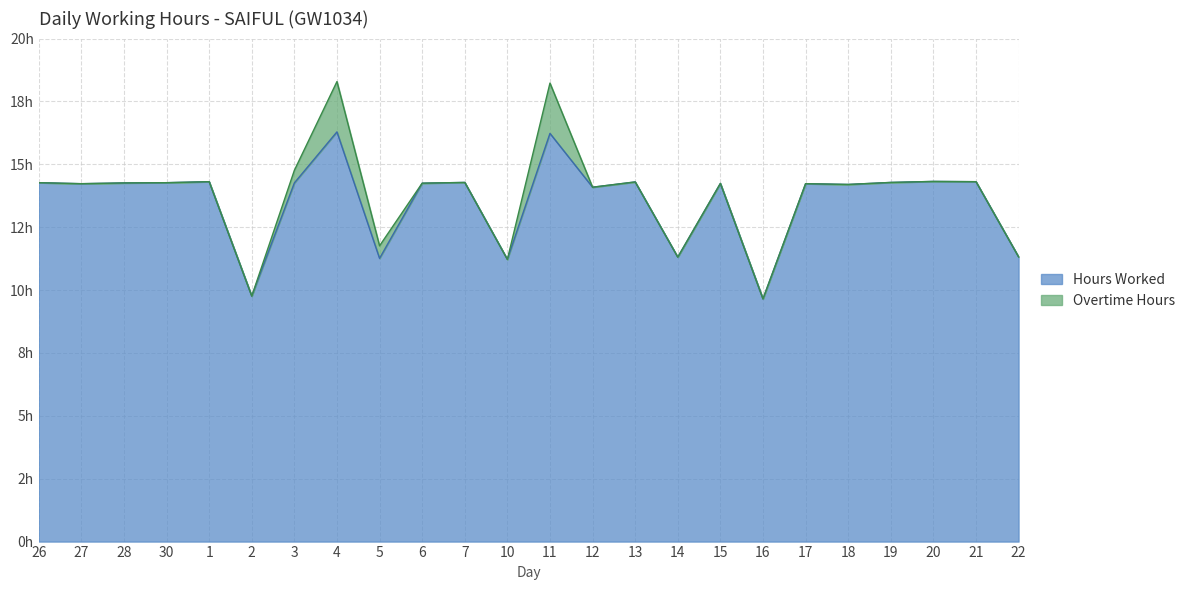

Read the value at 16.

9.7